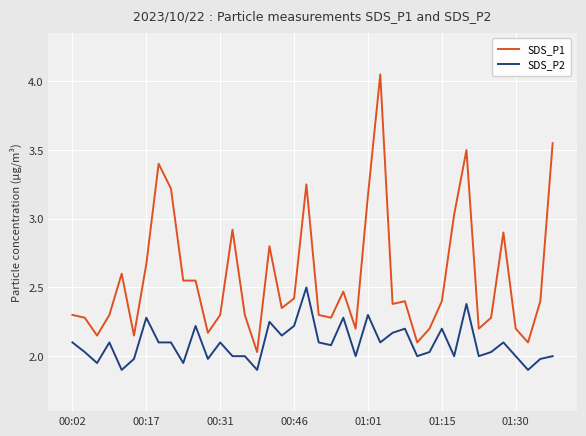

Rank the series by their maximum value, from lowest to highest.

SDS_P2, SDS_P1